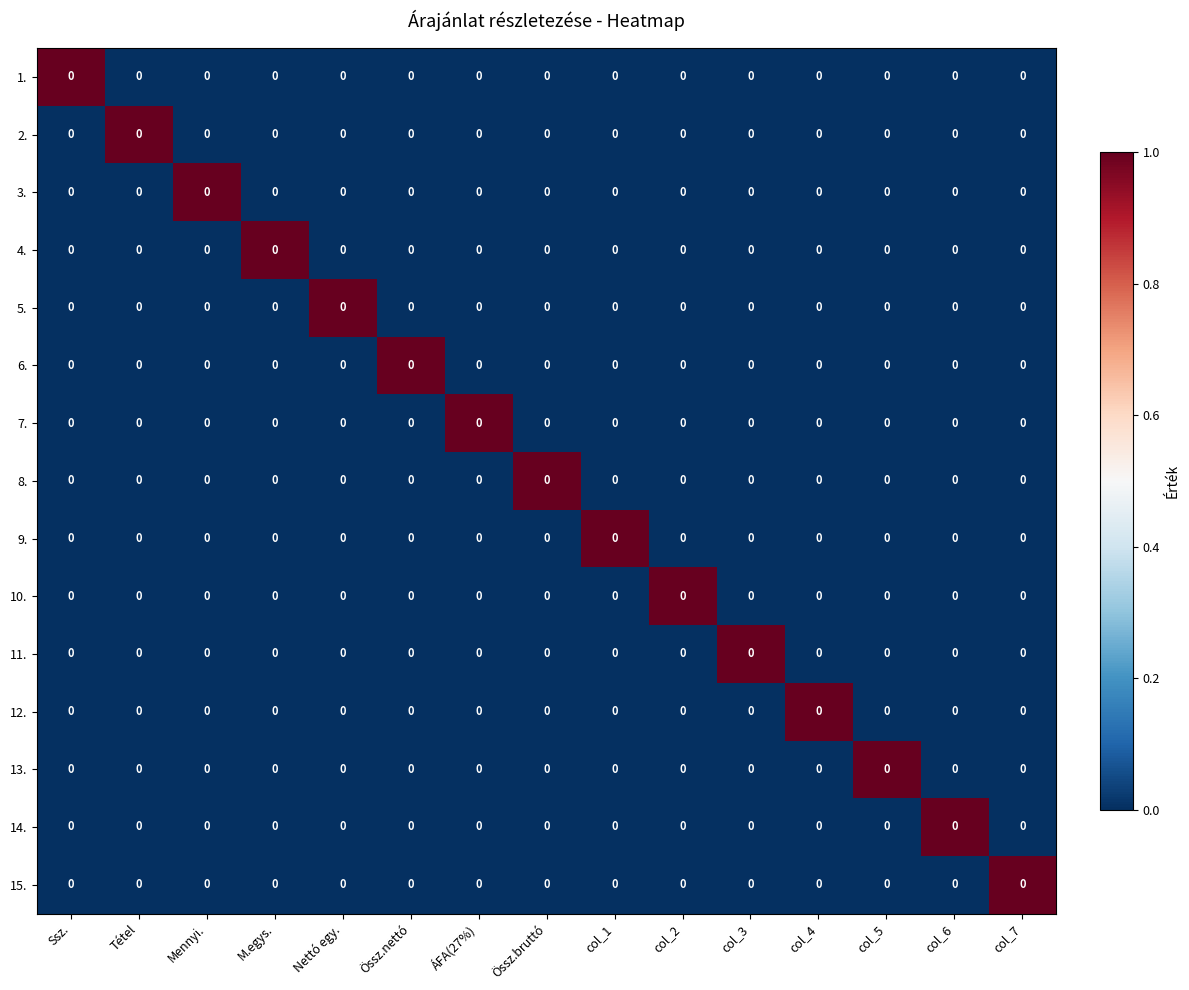

Between Ssz. and ÁFA(27%), which is larger?

Ssz.